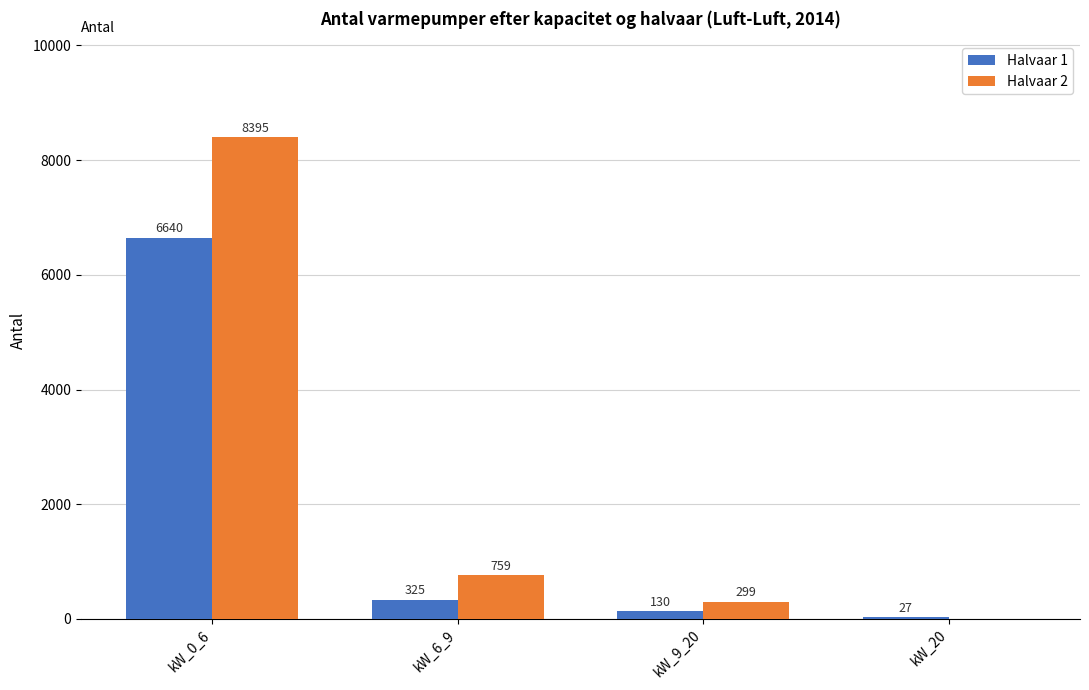

Reading right to left, transcribe all the data shown in this chart.

Halvaar 1: 27	130	325	6640
Halvaar 2: 0	299	759	8395